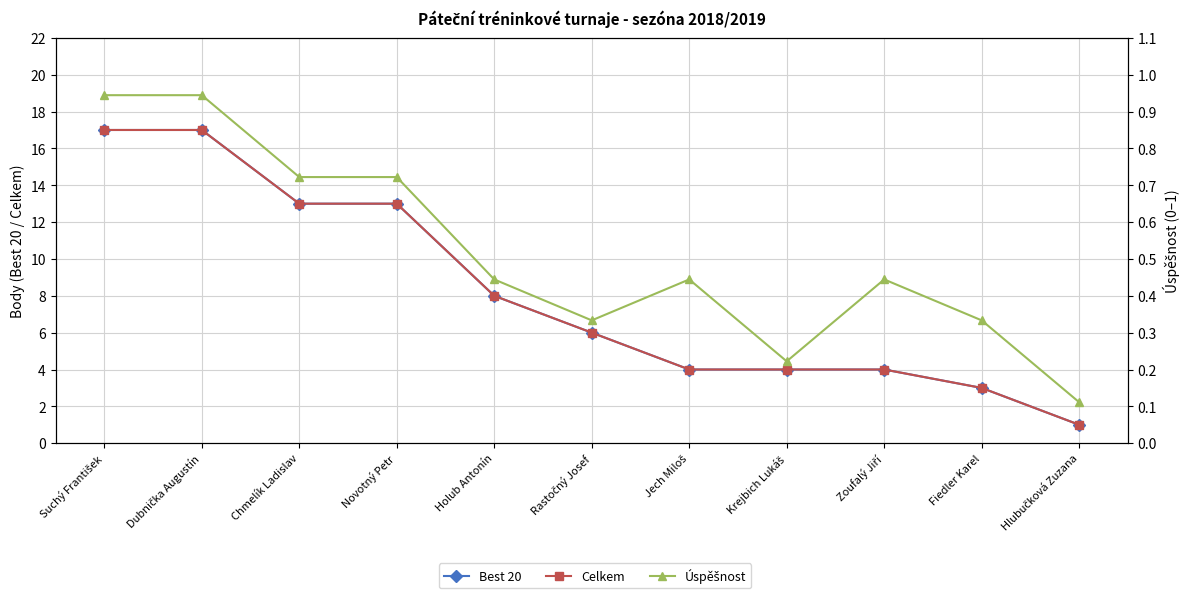

Is the value of Úspěšnost at Fiedler Karel greater than the value of Best 20 at Holub Antonín?

No